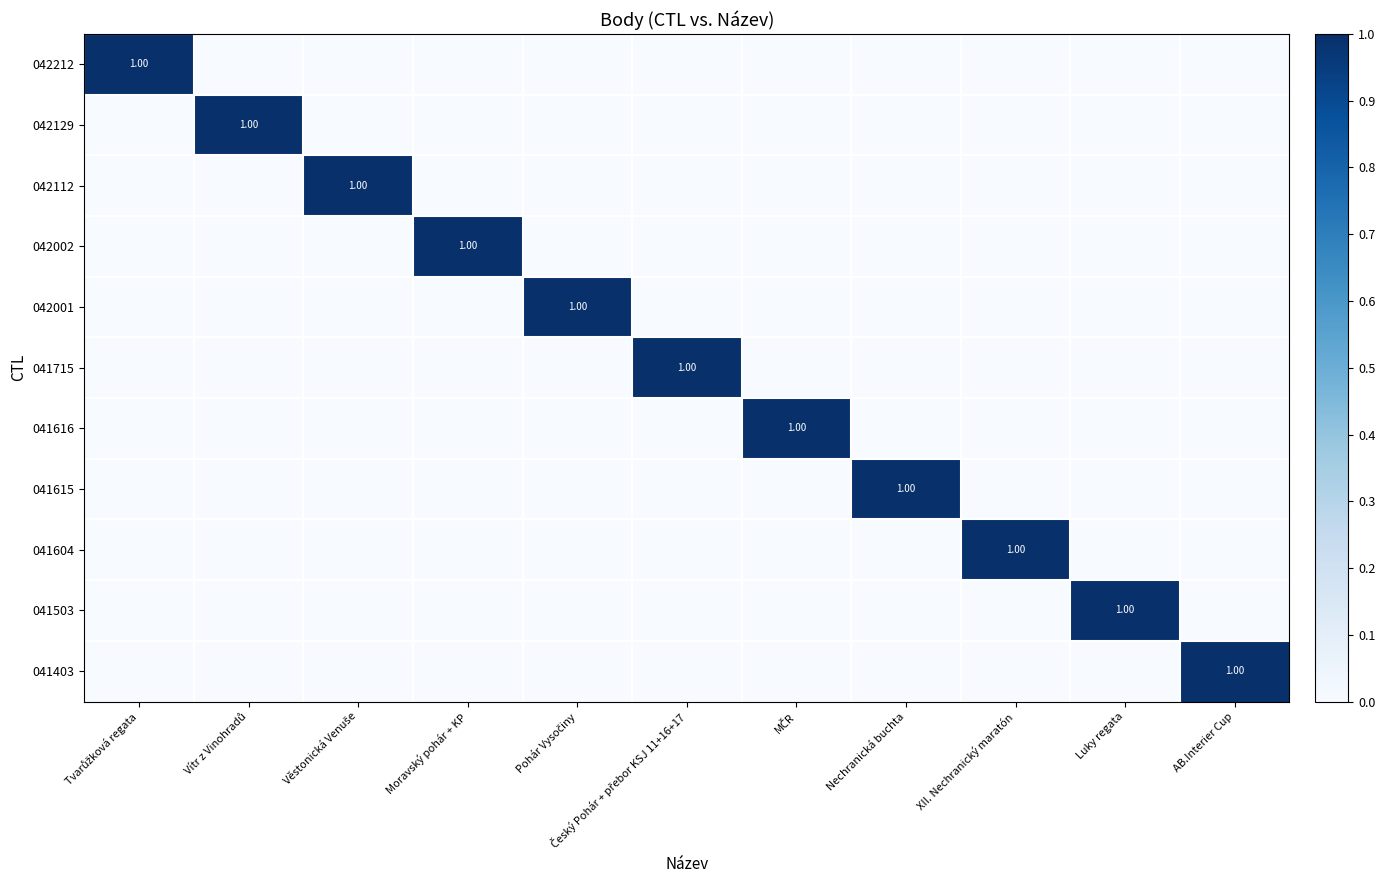

The 041503 series shows -1 at AB.Interier Cup. True or false?

False